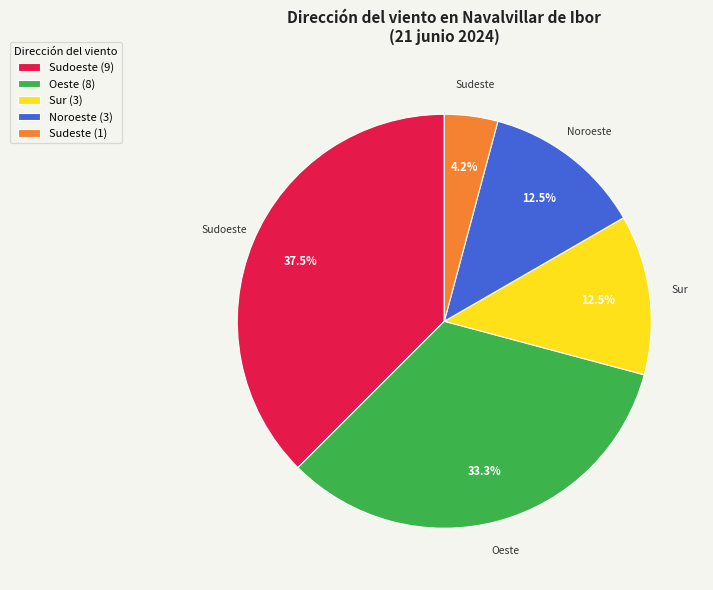

Approximately how many times larger is the value at Sudeste (1) compared to Noroeste (3)?

0.3